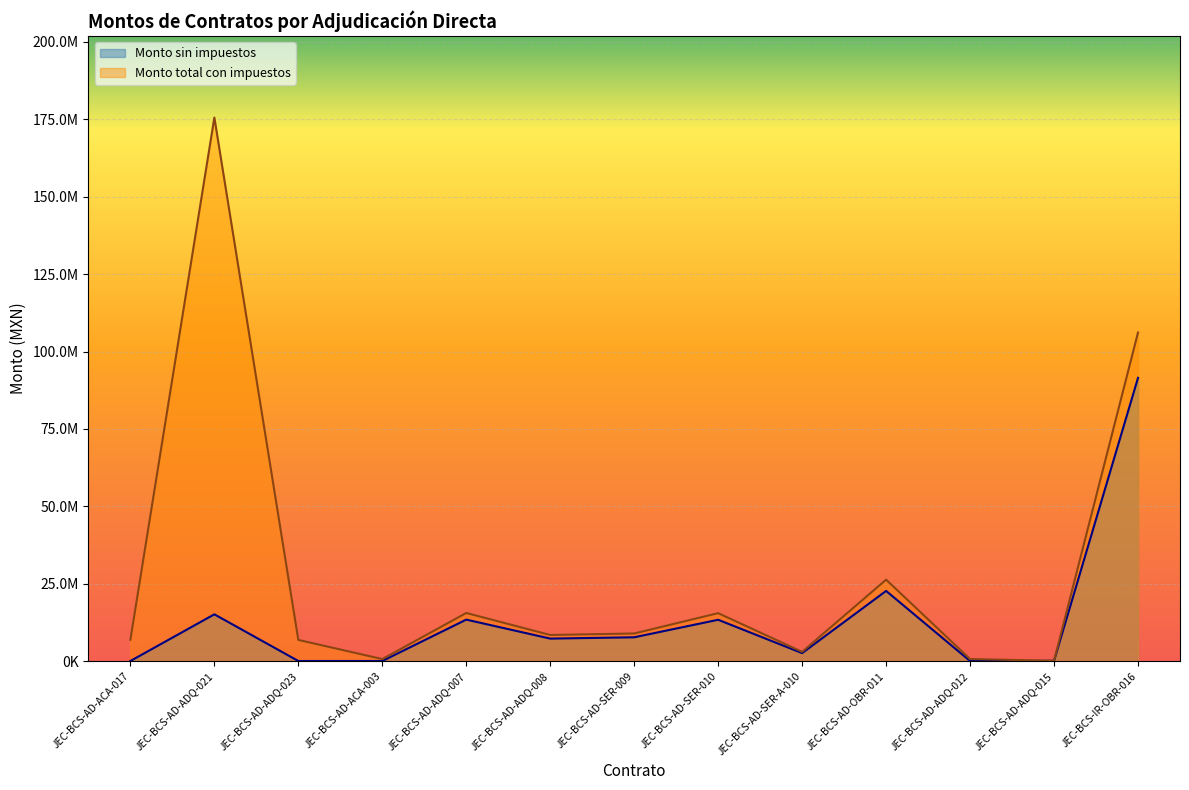

What is the minimum value shown in the chart?

59070